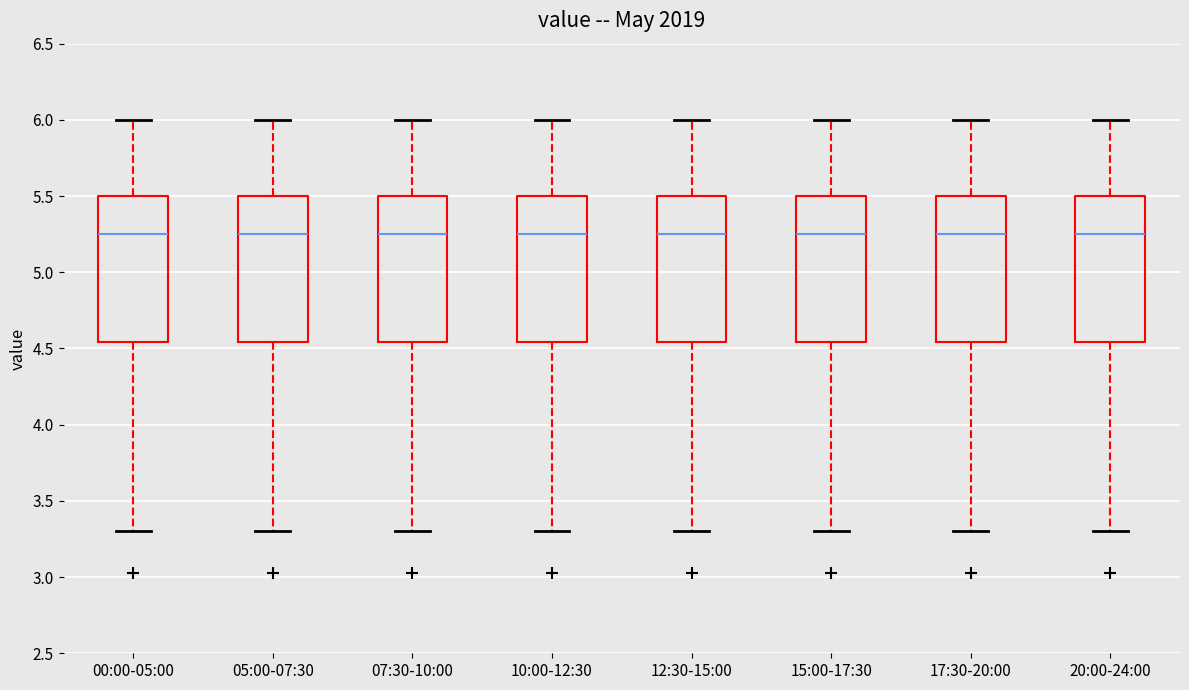

Reading left to right, read every box against the y-axis: the position of its median line, the range the box covers, and the ends of its whiskers. The values are not printed on the chart, so give them approximately, as read against the axis.

00:00-05:00: median 5.25, box 4.55 to 5.50, whiskers 3.30 to 6.00
05:00-07:30: median 5.25, box 4.55 to 5.50, whiskers 3.30 to 6.00
07:30-10:00: median 5.25, box 4.55 to 5.50, whiskers 3.30 to 6.00
10:00-12:30: median 5.25, box 4.55 to 5.50, whiskers 3.30 to 6.00
12:30-15:00: median 5.25, box 4.55 to 5.50, whiskers 3.30 to 6.00
15:00-17:30: median 5.25, box 4.55 to 5.50, whiskers 3.30 to 6.00
17:30-20:00: median 5.25, box 4.55 to 5.50, whiskers 3.30 to 6.00
20:00-24:00: median 5.25, box 4.55 to 5.50, whiskers 3.30 to 6.00